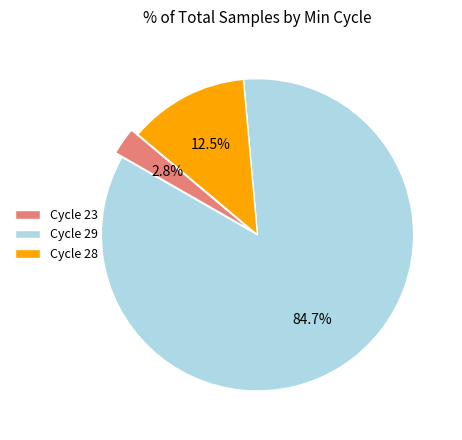

Do Cycle 23 and Cycle 29 together represent more than half of the pie?

Yes